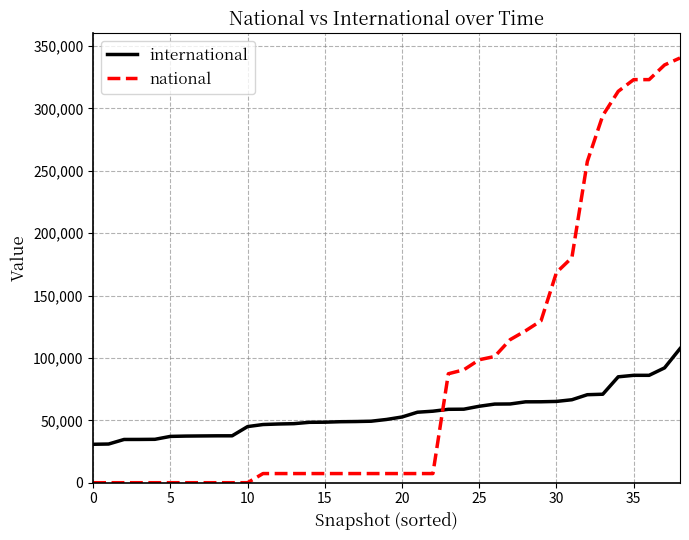

Which series has the widest spread of values?

national